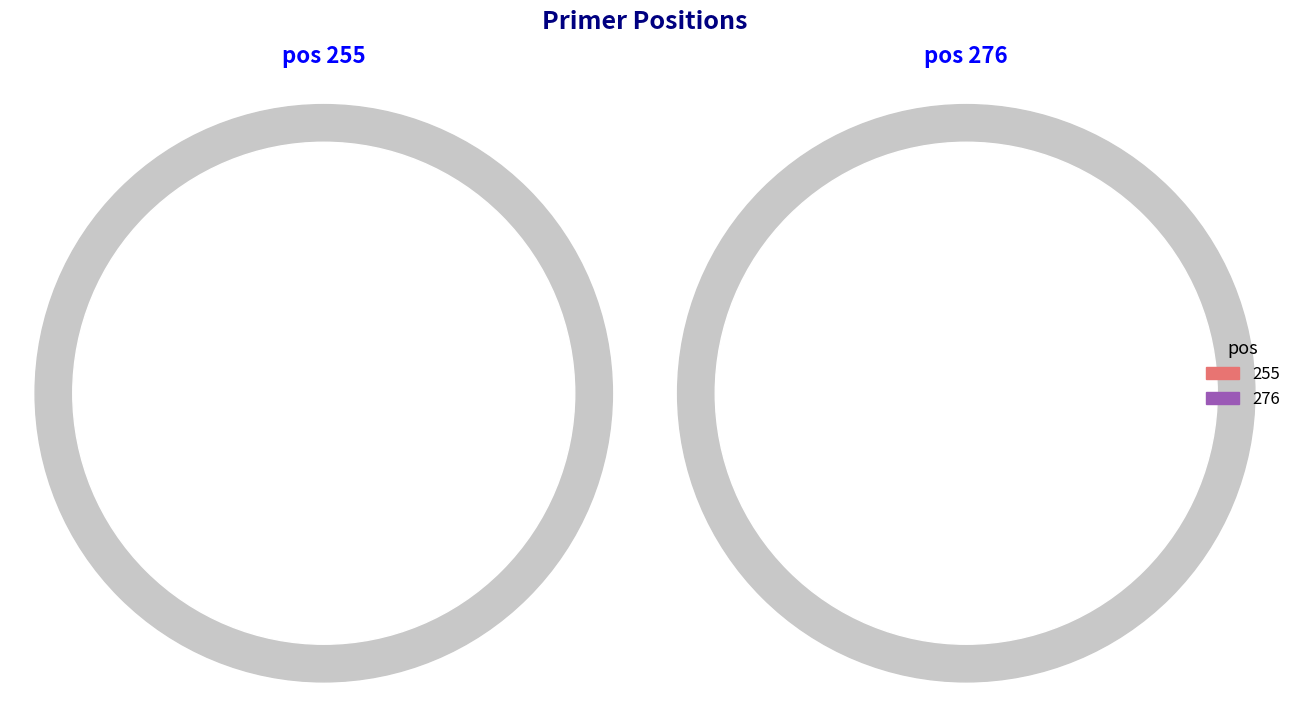

The 276 slice represents 52% of the pie. True or false?

True